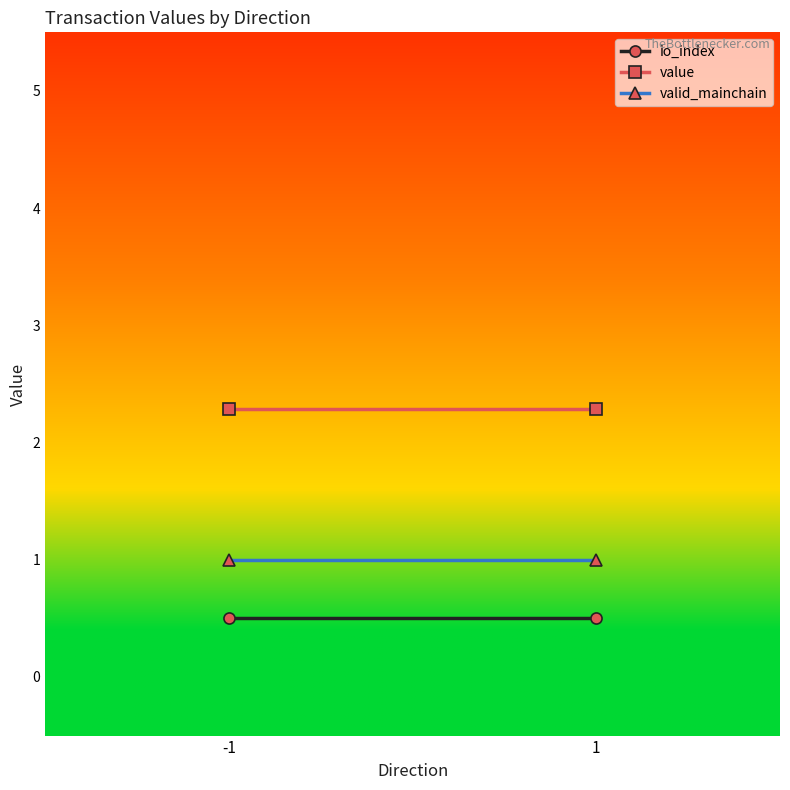

What is the value of the valid_mainchain point at the 2nd from the left?

1.0